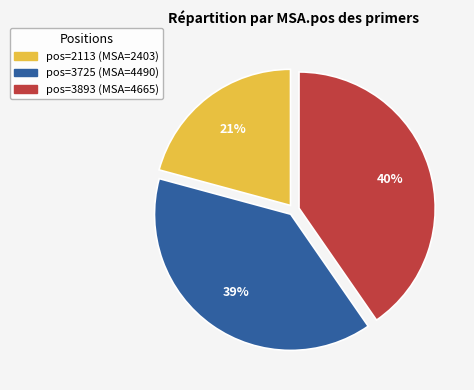

To the nearest percent, what is the average slice percentage?

33%